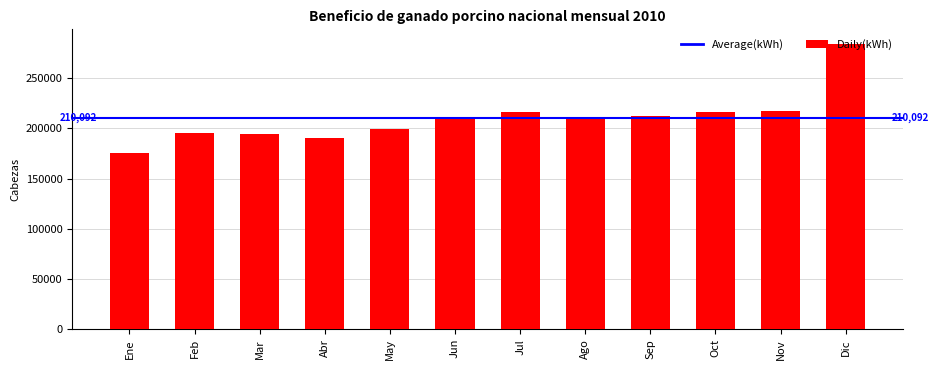

At which category does the chart reach its peak across all series?

Dic